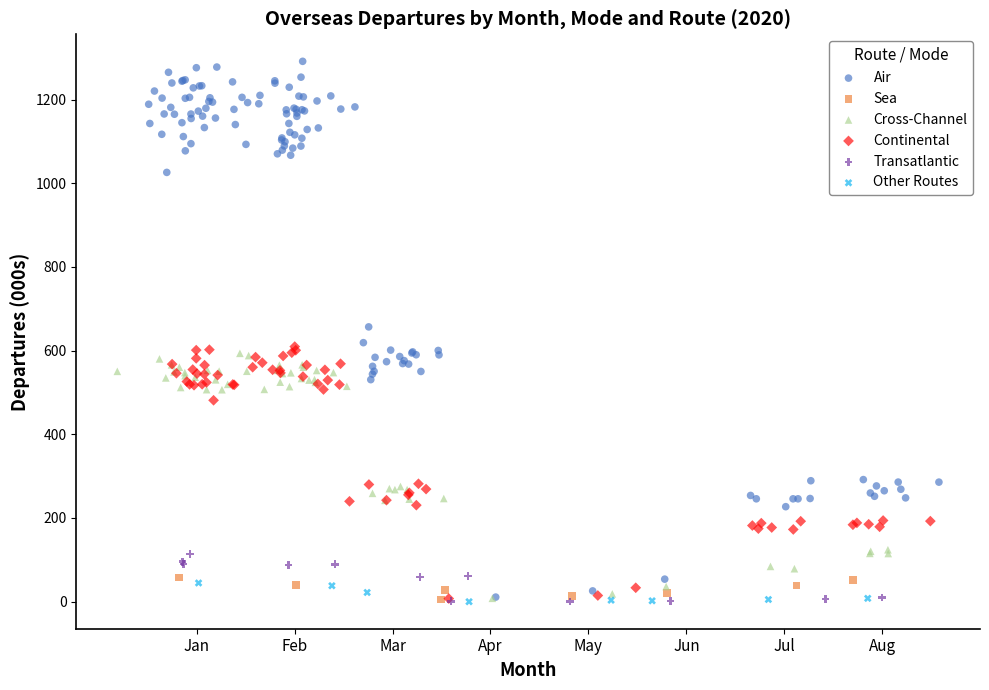

Which series reaches the maximum Y coordinate?

Air